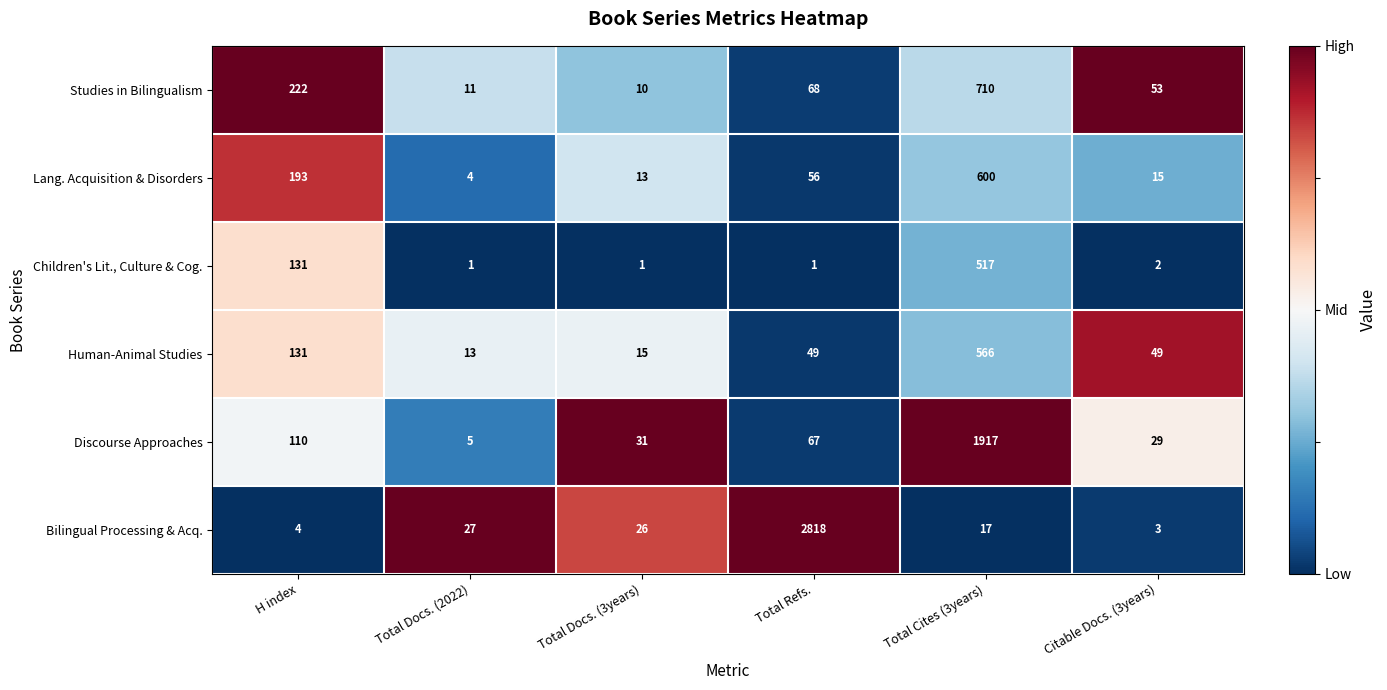

At which label does Human-Animal Studies first exceed 49?

H index